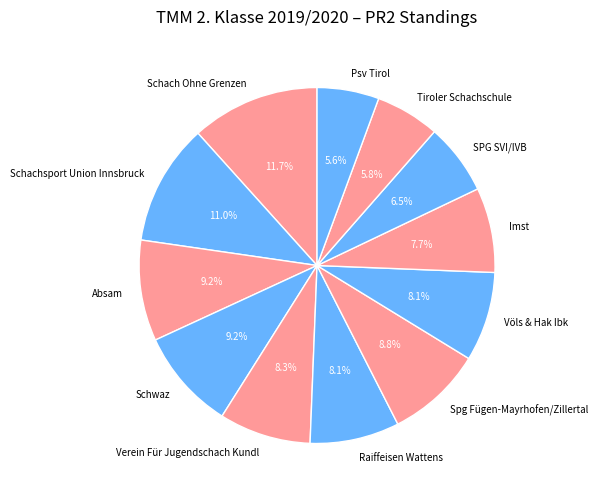

True or false: Völs & Hak Ibk accounts for 19% of the total.

False